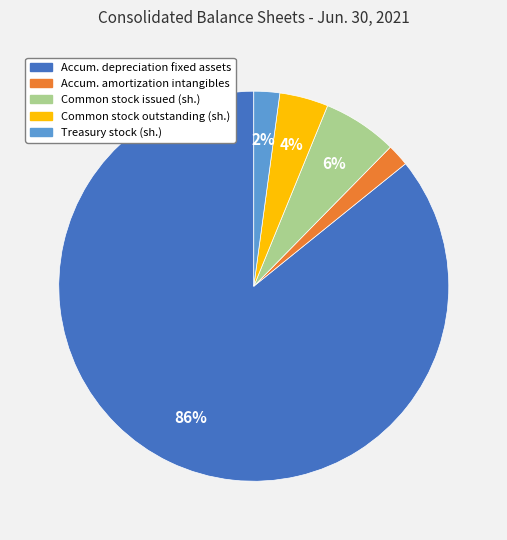

To the nearest percent, what is the difference between the largest and smallest slice percentages?

84%